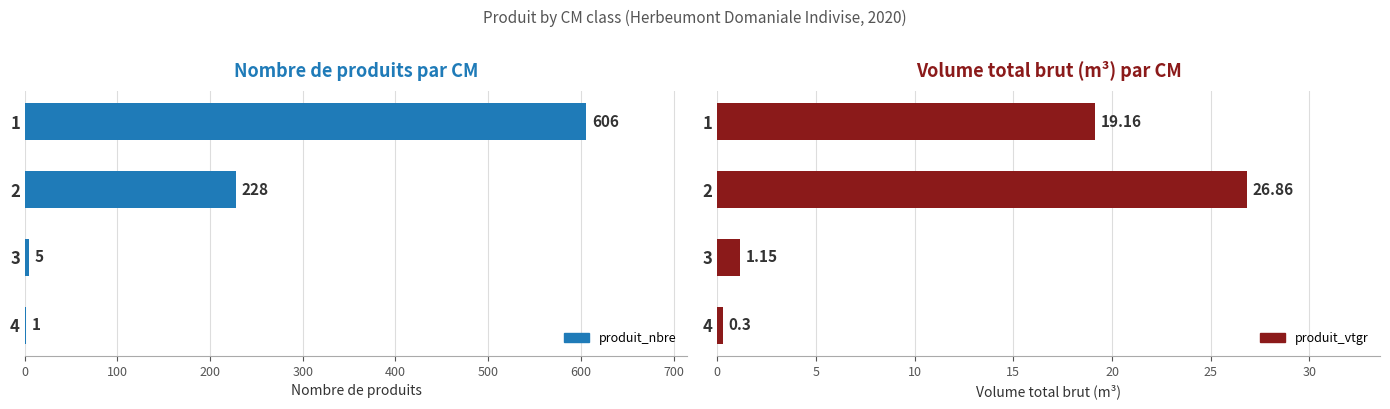

Reading left to right, extract all data points from this chart.

produit_nbre: 606.0	228.0	5.0	1.0
produit_vtgr: 19.2	26.9	1.1	0.3